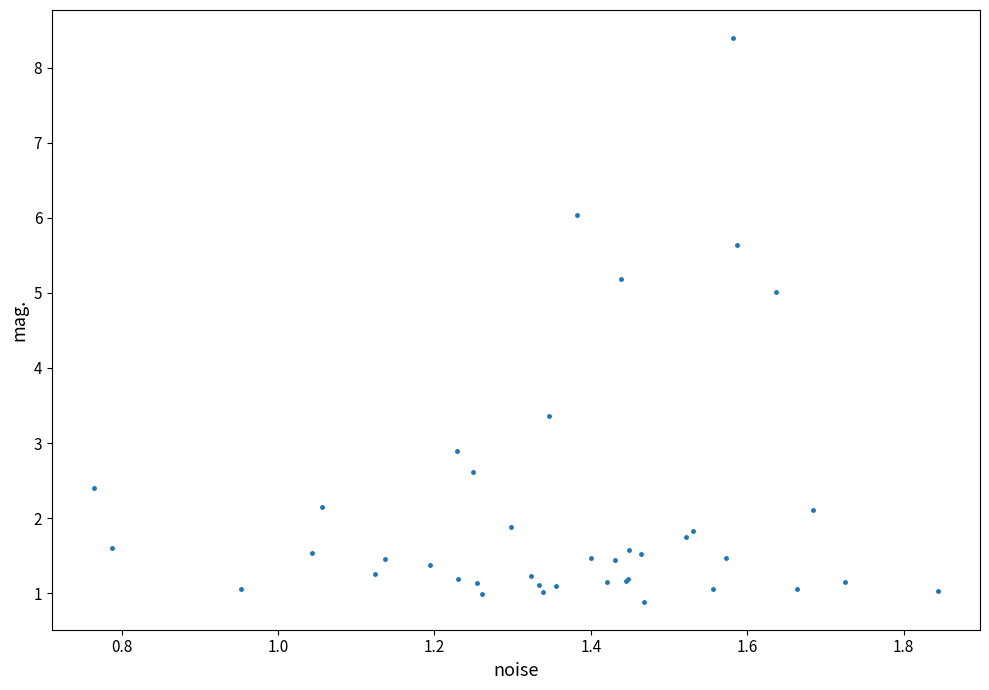

What Y value in the scatter plot is closest to 4?

3.4